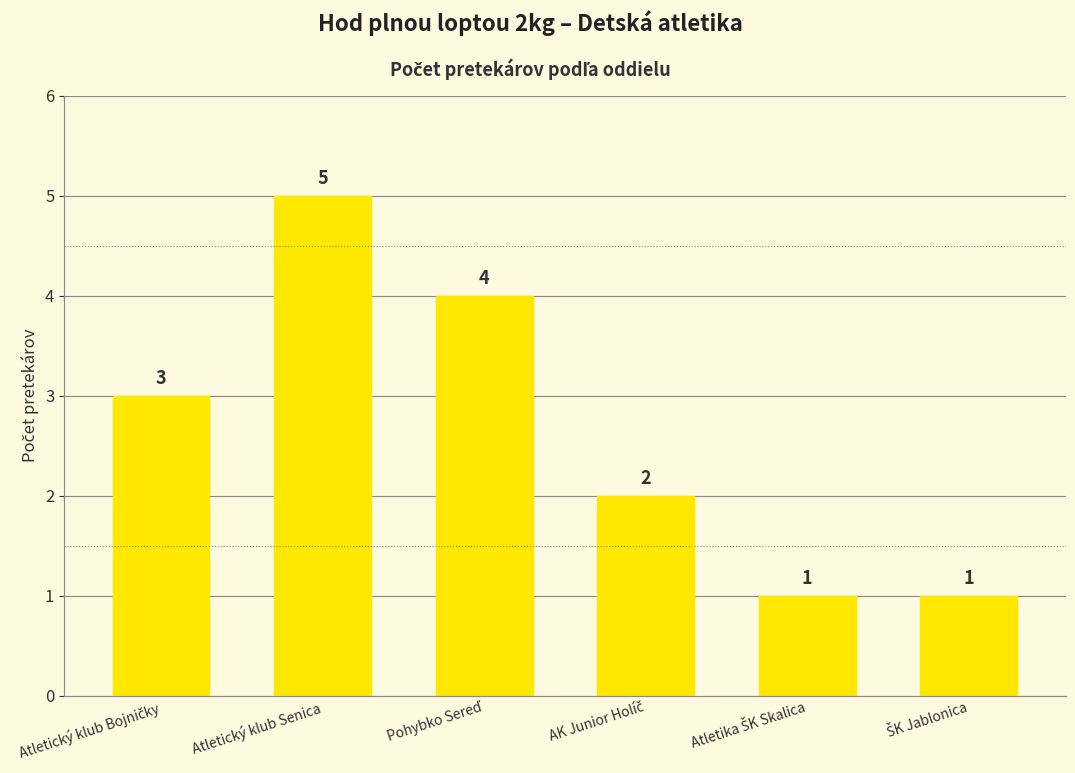

What is the value of the 3rd bar from the left?

4